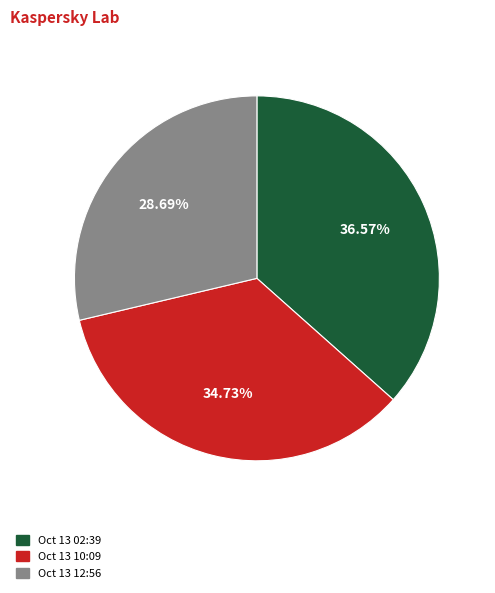

Is there a majority slice in this chart?

No